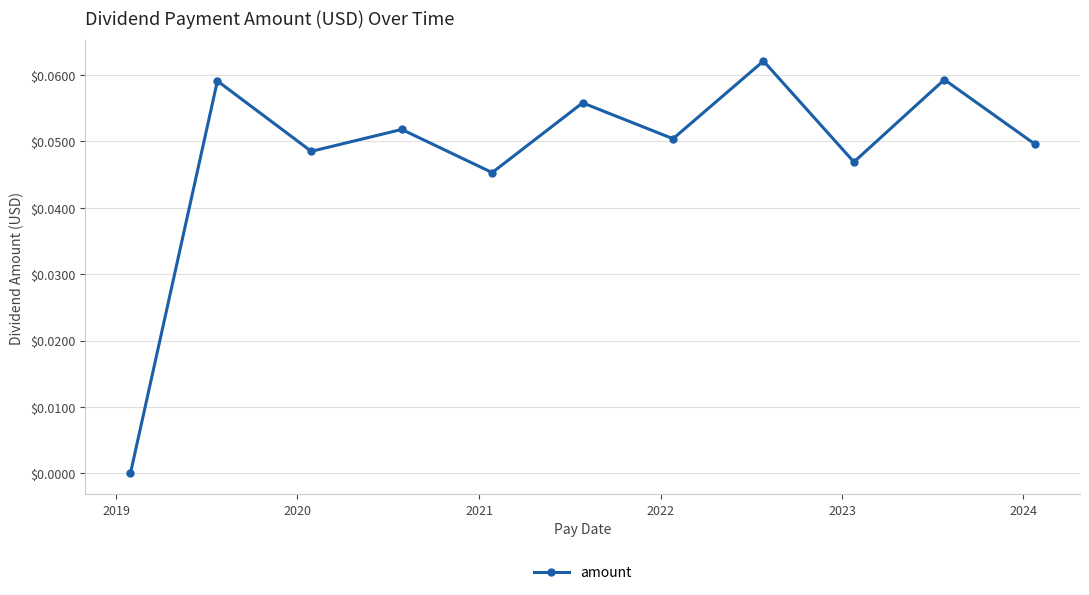

What is the sum of all values?

0.5